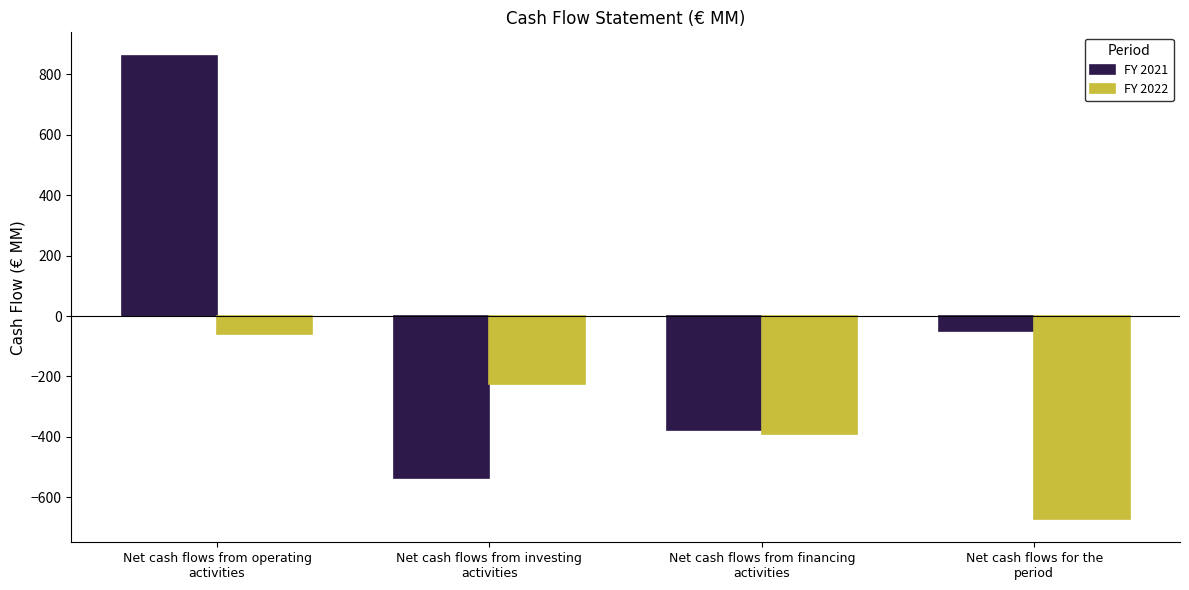

Reading left to right, extract all data points from this chart.

FY 2021: Net cash flows from operating
activities=862	Net cash flows from investing
activities=-535	Net cash flows from financing
activities=-377	Net cash flows for the
period=-50
FY 2022: Net cash flows from operating
activities=-58	Net cash flows from investing
activities=-225	Net cash flows from financing
activities=-389	Net cash flows for the
period=-672